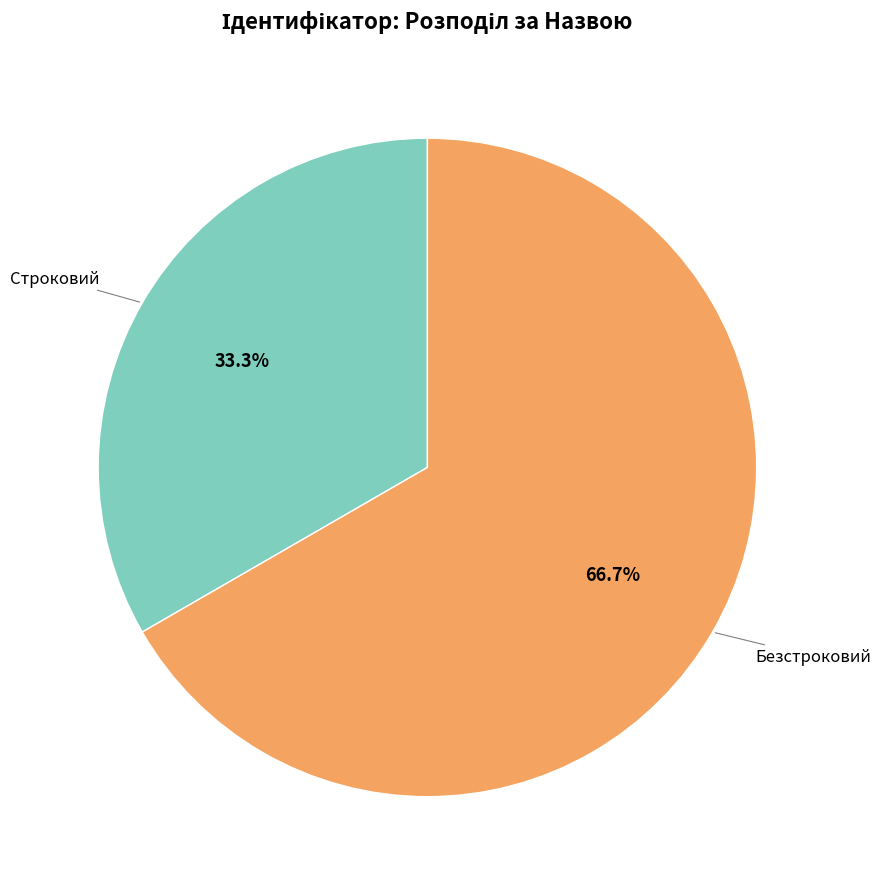

Which category accounts for the majority?

Безстроковий